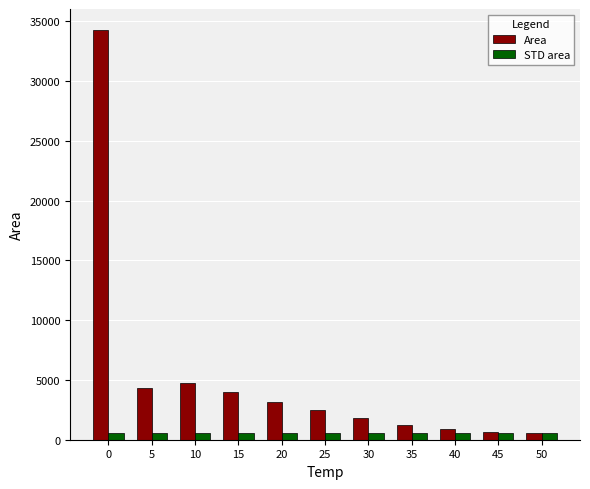

What is the highest value of the STD area series?

561.0